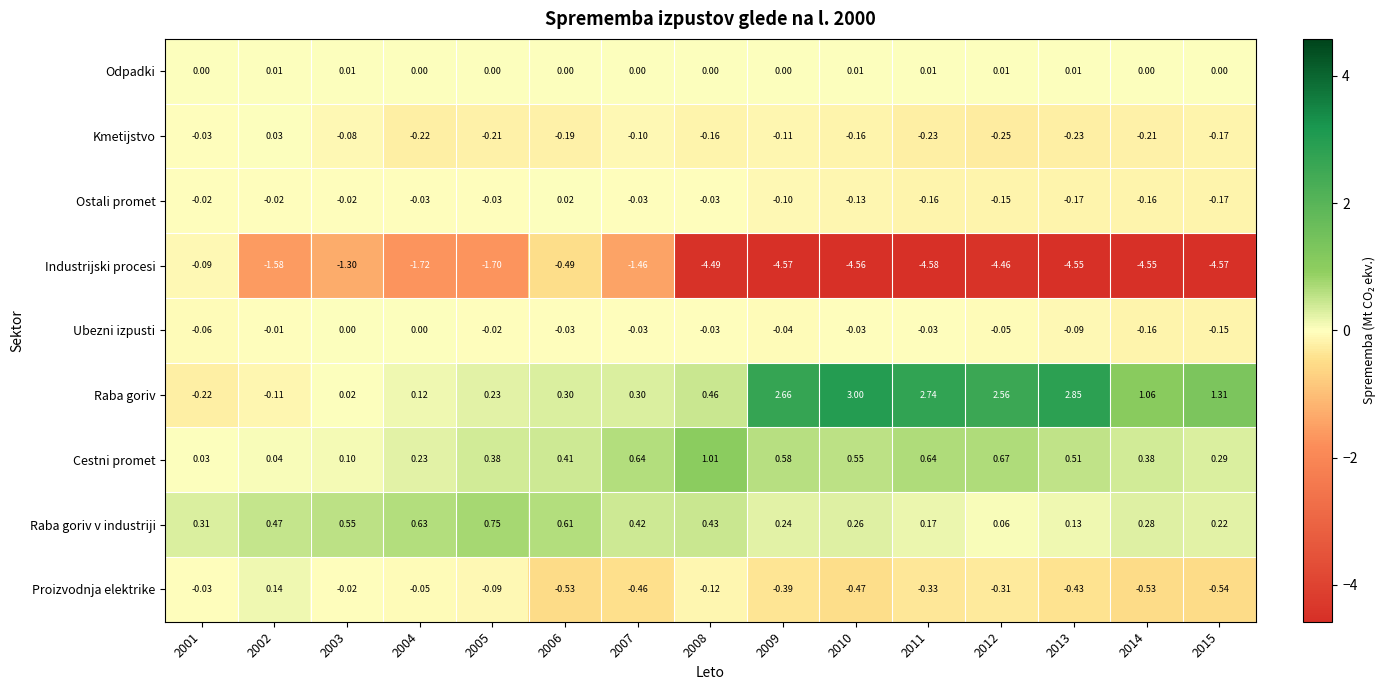

Between 2005 and 2009, which series saw the biggest shift?

Industrijski procesi